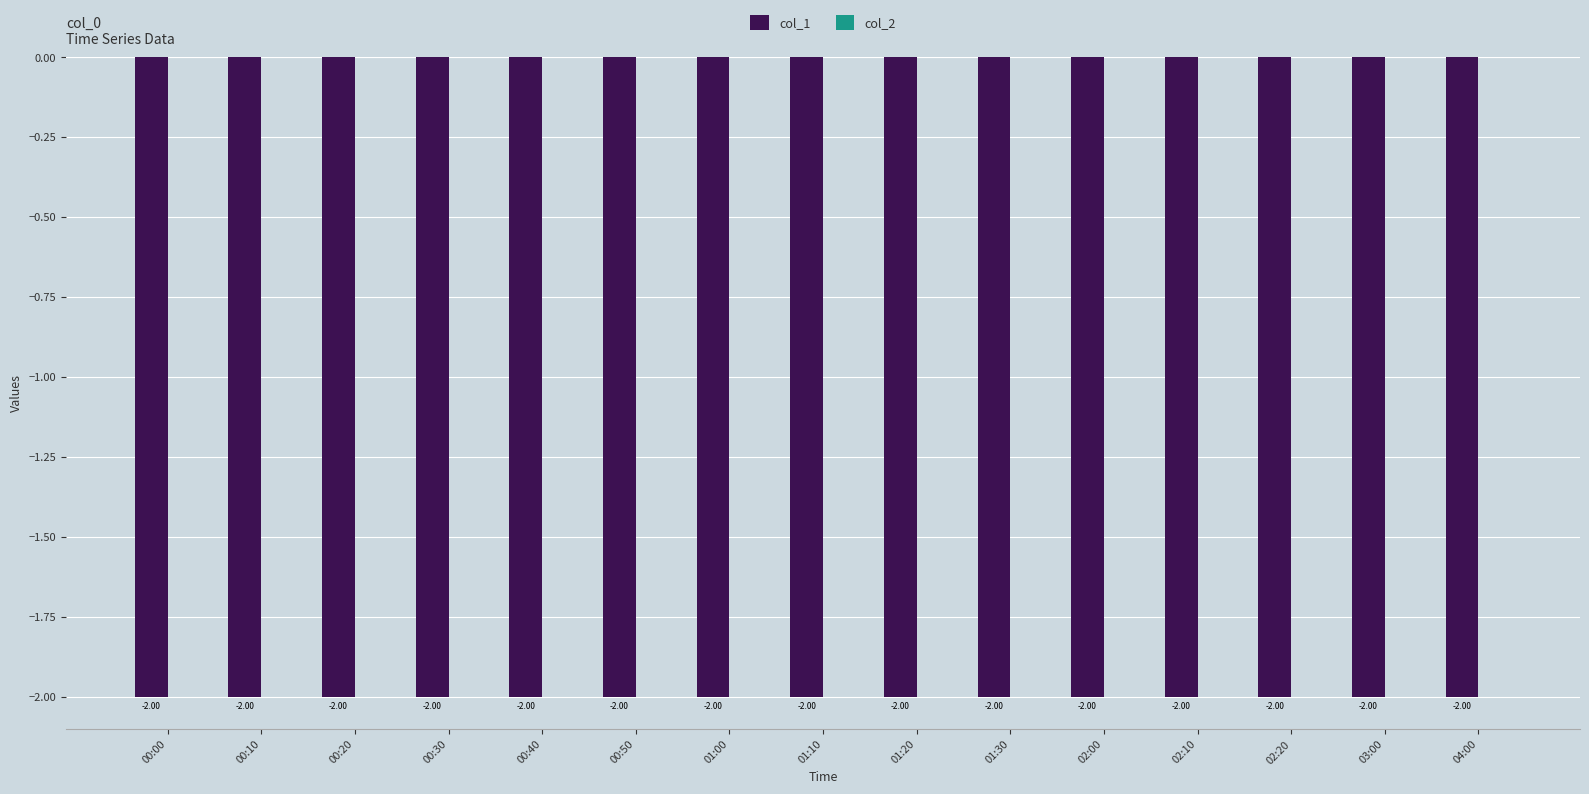

What is the label of the 11th bar from the left?

02:00